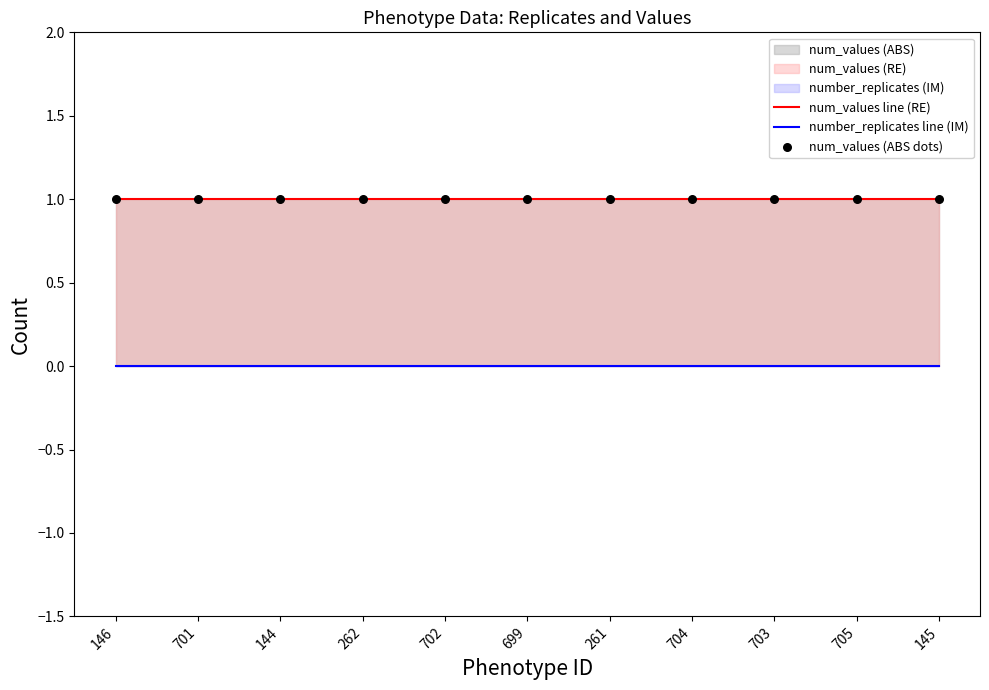

Is the value of number_replicates line (IM) at 699 greater than the value of num_values line (RE) at 261?

No